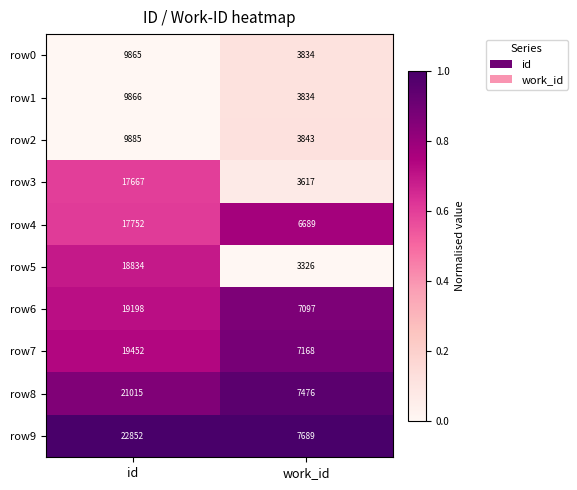

What is the difference between the highest and lowest values at id?

12987